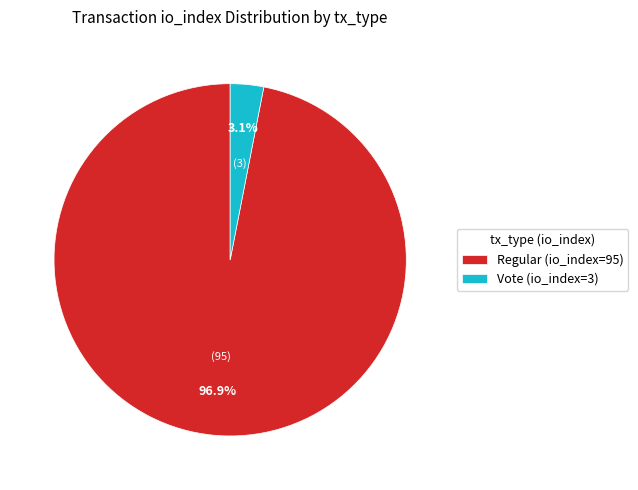

To the nearest percent, what portion does Regular (io_index=95) represent?

97%